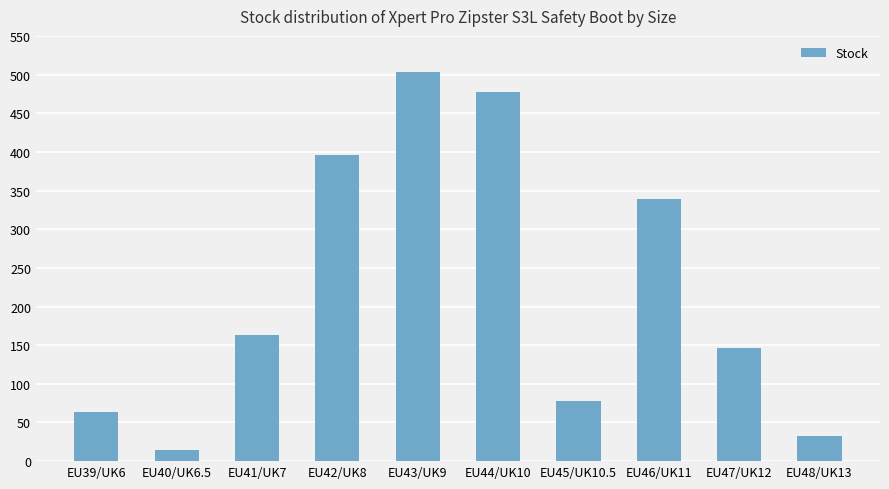

What is the change in value from EU39/UK6 to EU47/UK12?

+83